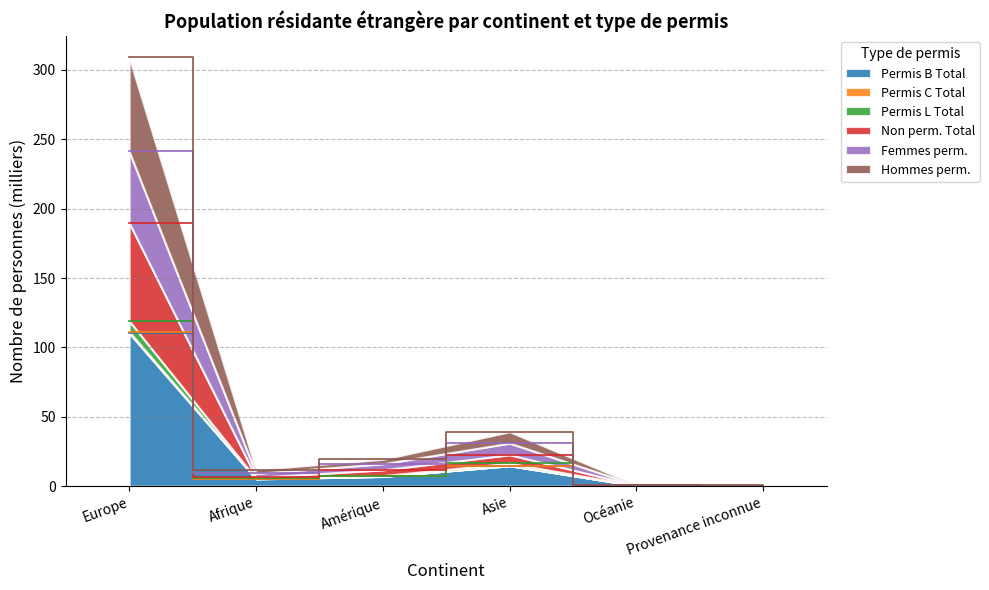

True or false: Hommes perm. has a value of 11.9 at Afrique.

True